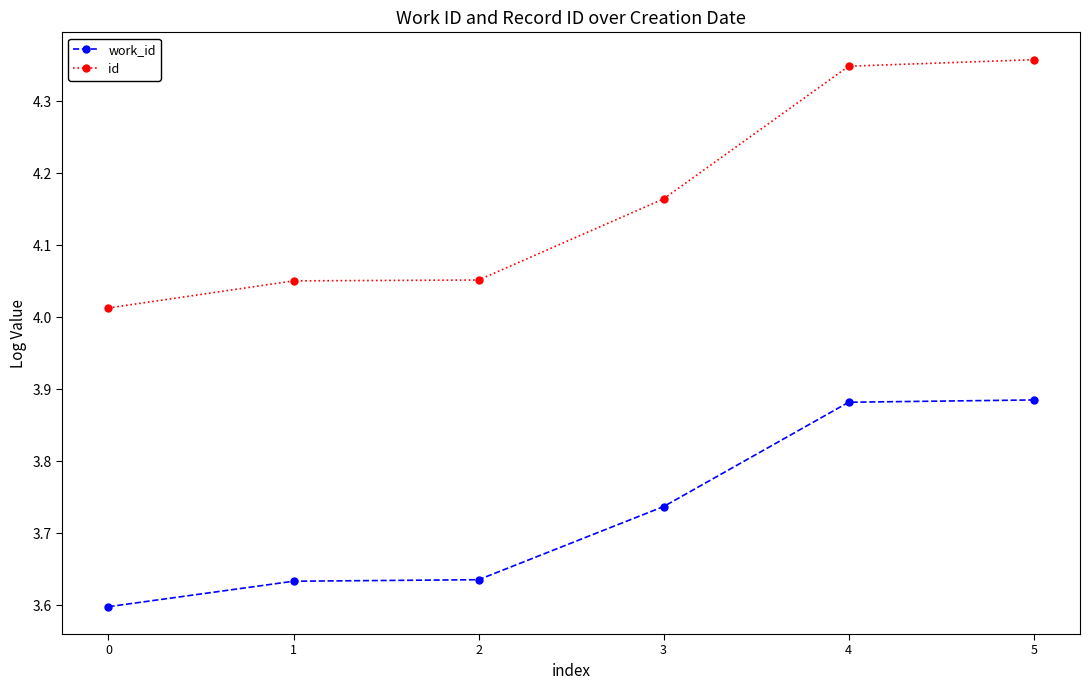

True or false: id and work_id intersect in this chart.

False